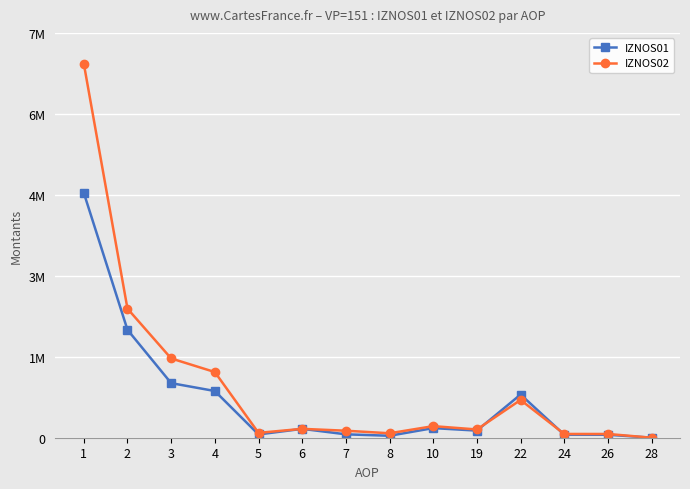

Is this an area chart (filled region under the line)?

No